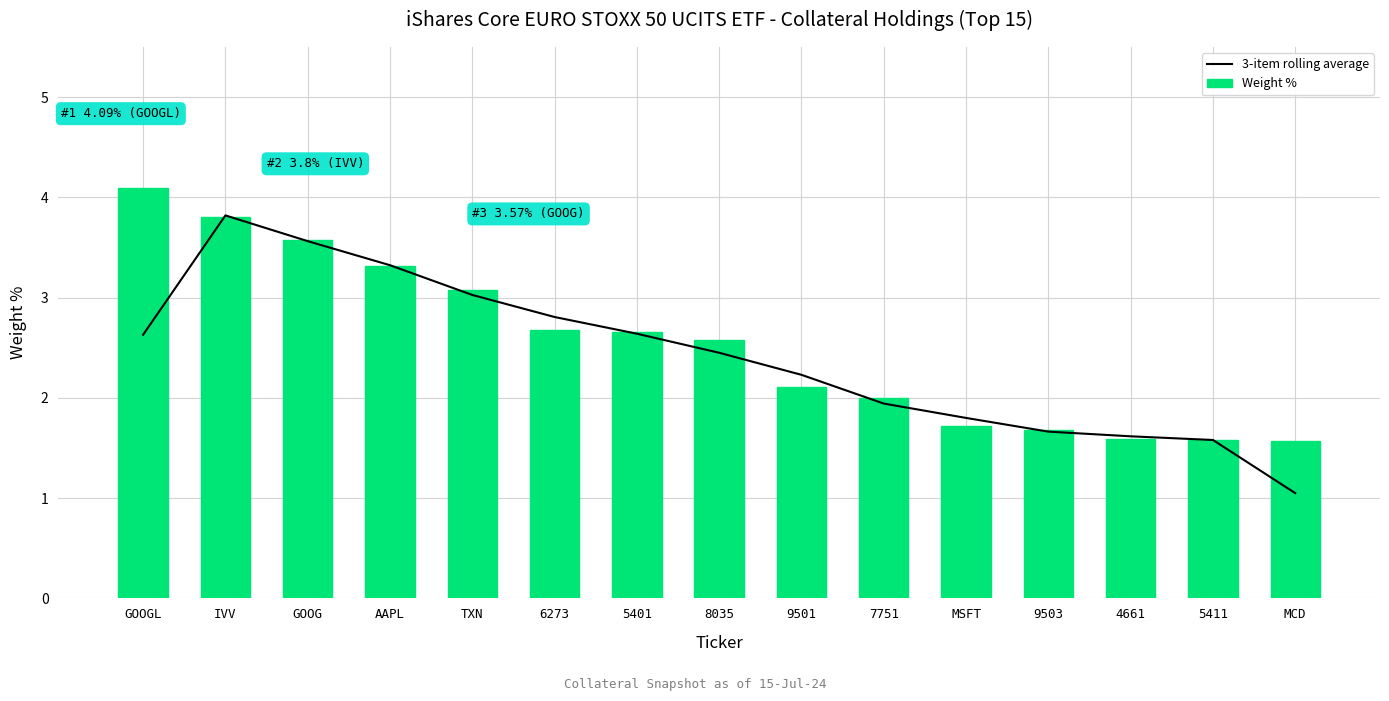

True or false: Weight % has a value of 3.6 at GOOG.

True